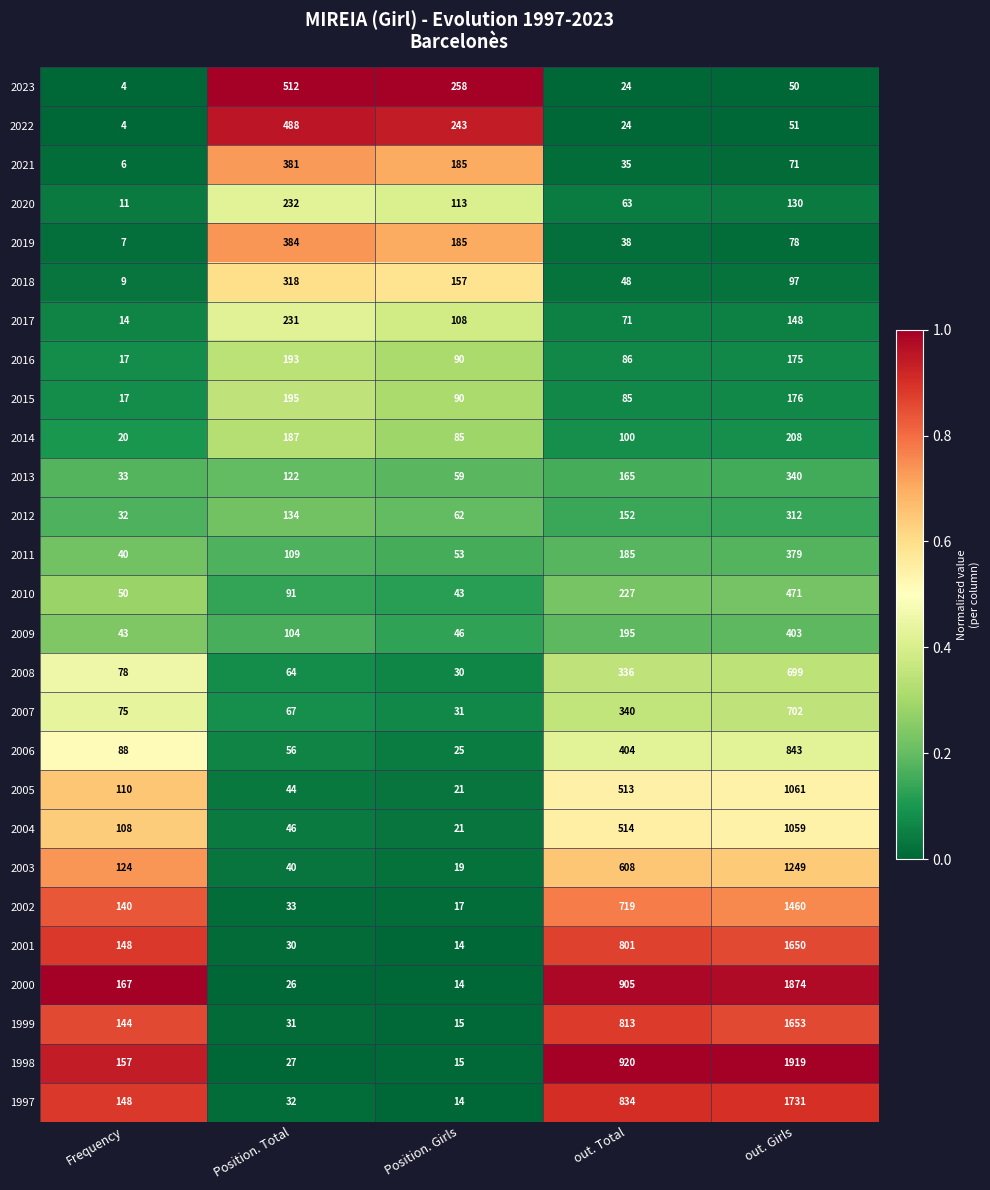

At out. Girls, list the series in order from smallest to largest.

2023, 2022, 2021, 2019, 2018, 2020, 2017, 2016, 2015, 2014, 2012, 2013, 2011, 2009, 2010, 2008, 2007, 2006, 2004, 2005, 2003, 2002, 2001, 1999, 1997, 2000, 1998